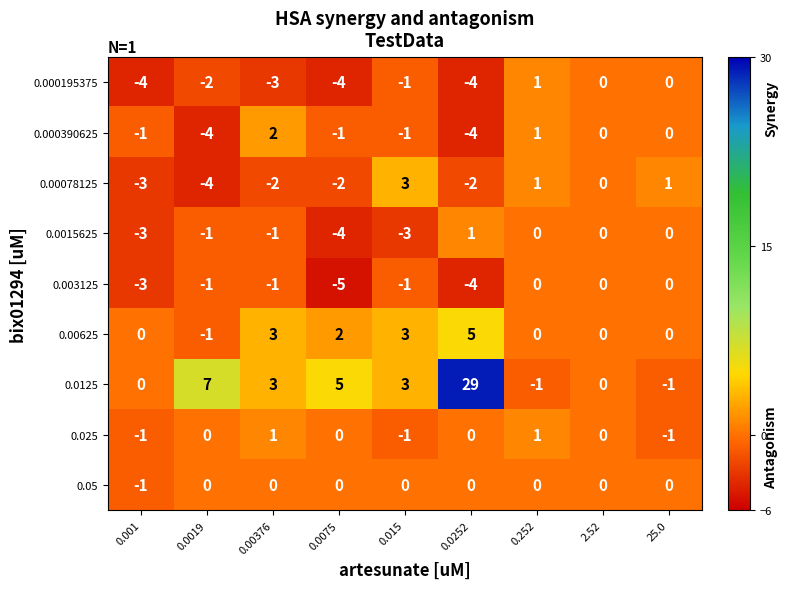

What is the sum of all 0.000390625 values?

-8